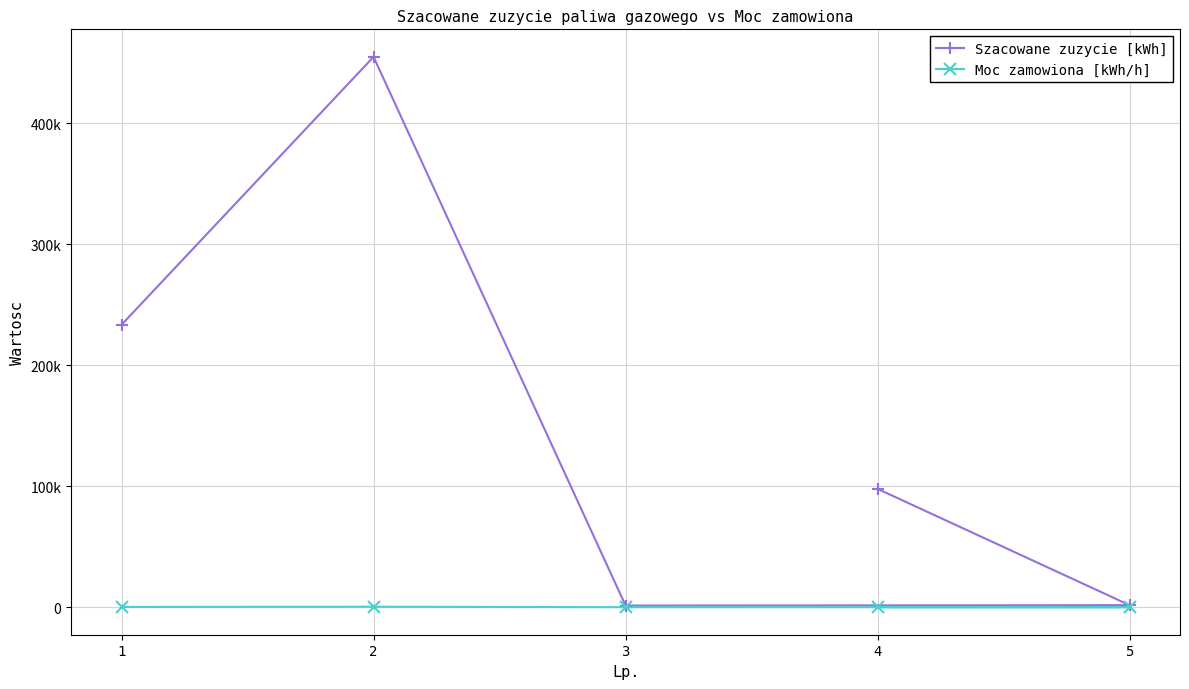

List the labels in order of Szacowane zuzycie [kWh] value, smallest first.

3, 5, 4, 1, 2